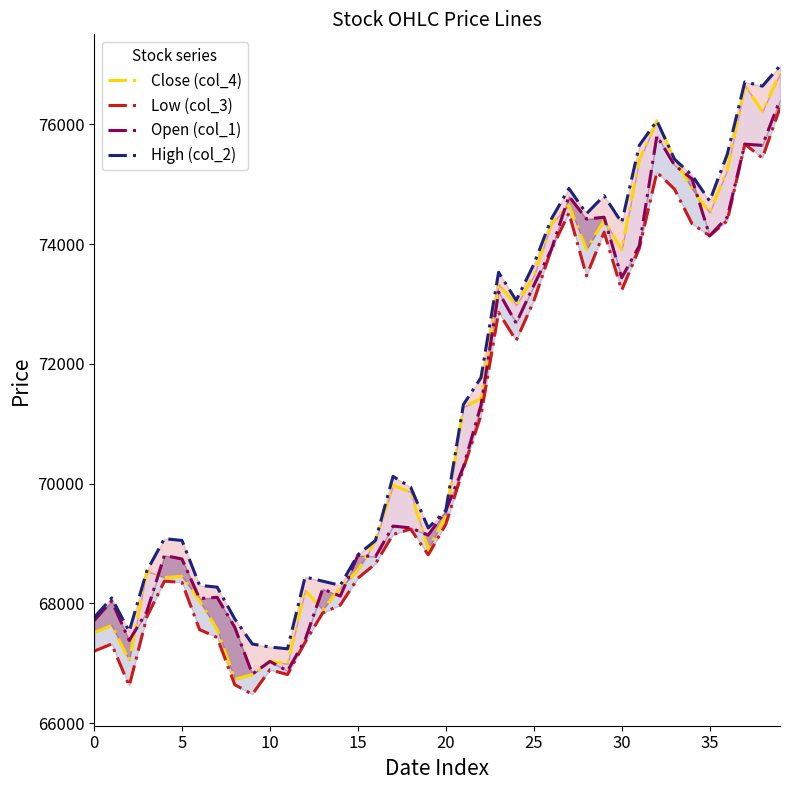

The value of Low (col_3) at 31 is 73930. True or false?

True